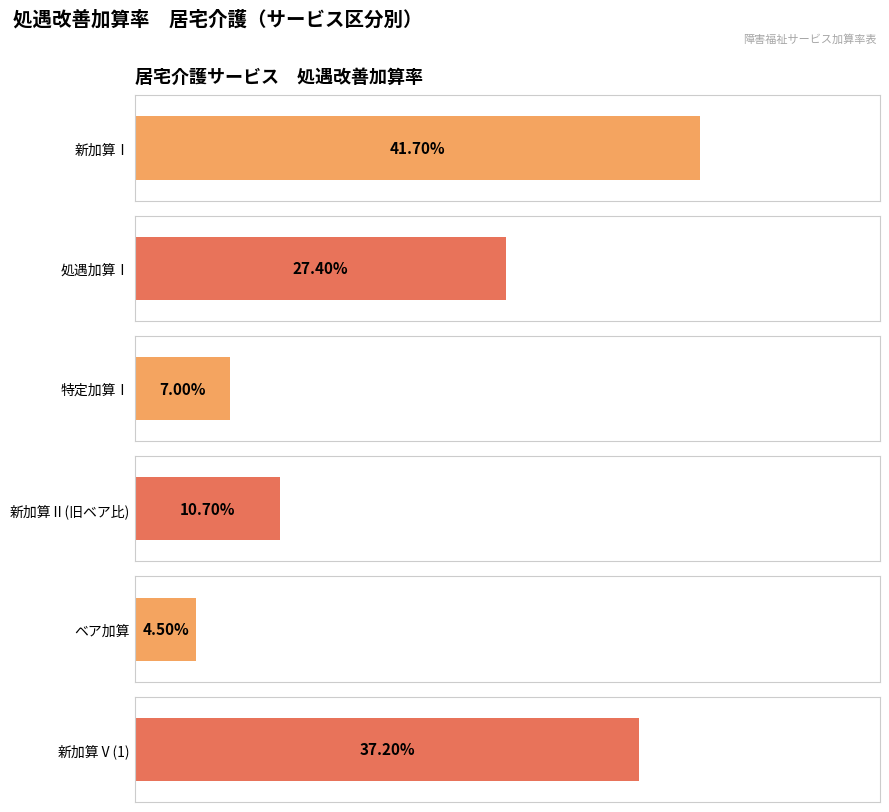

What is the highest value of the 新加算Ⅰ series?

0.4